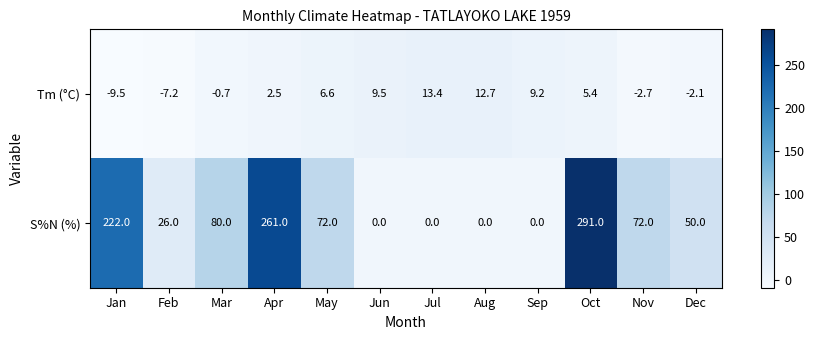

At which label does S%N (%) reach its peak?

Oct